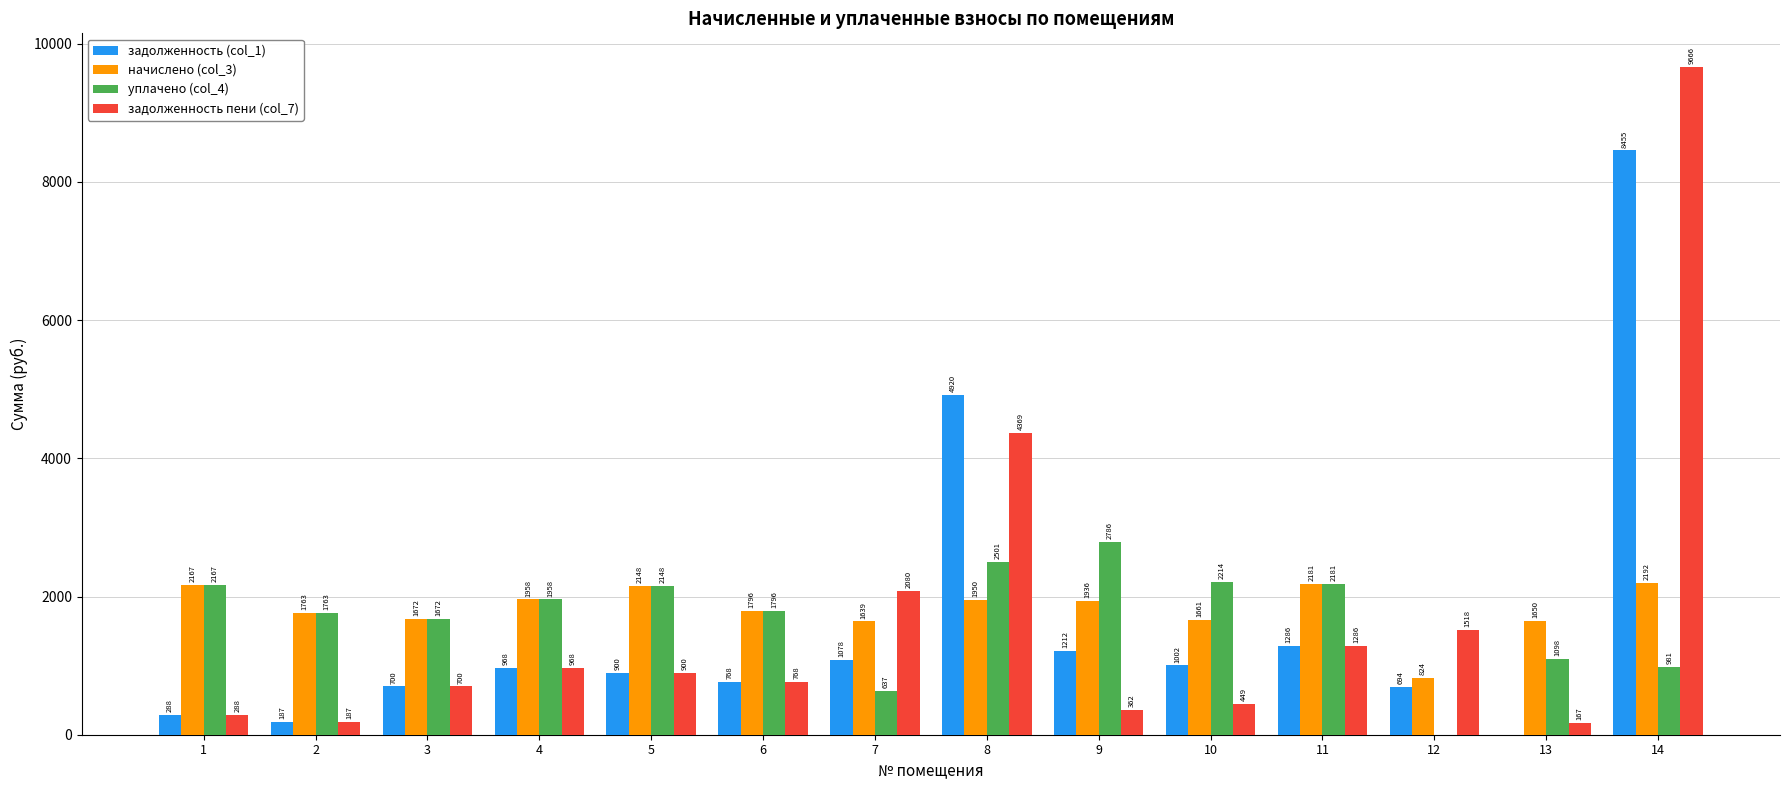

What is the sum of all начислено (col_3) values?

25537.0